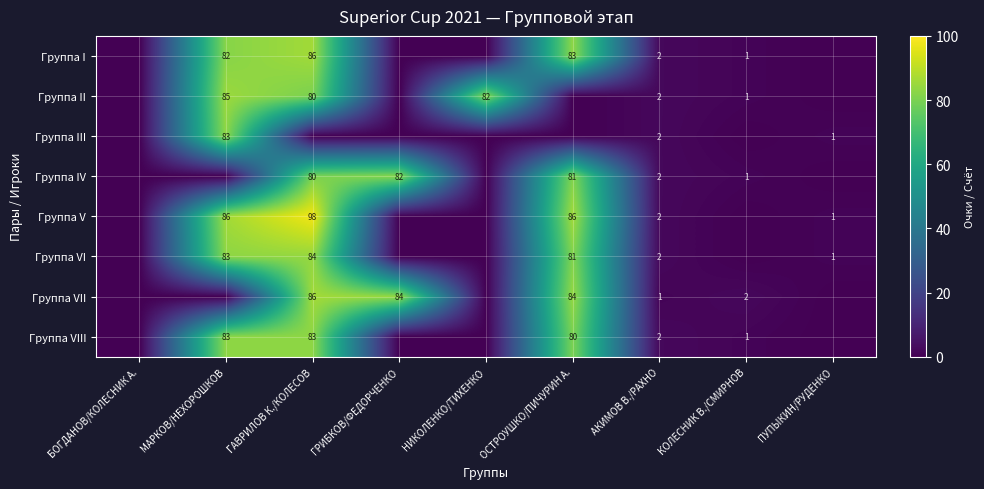

What is the sum of the Группа VI values at МАРКОВ/НЕХОРОШКОВ and ОСТРОУШКО/ПИЧУРИН А.?

164